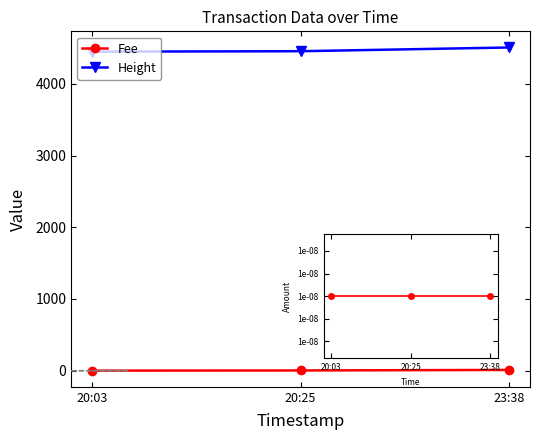

What is the total value across all series at 20:03?

4451.1